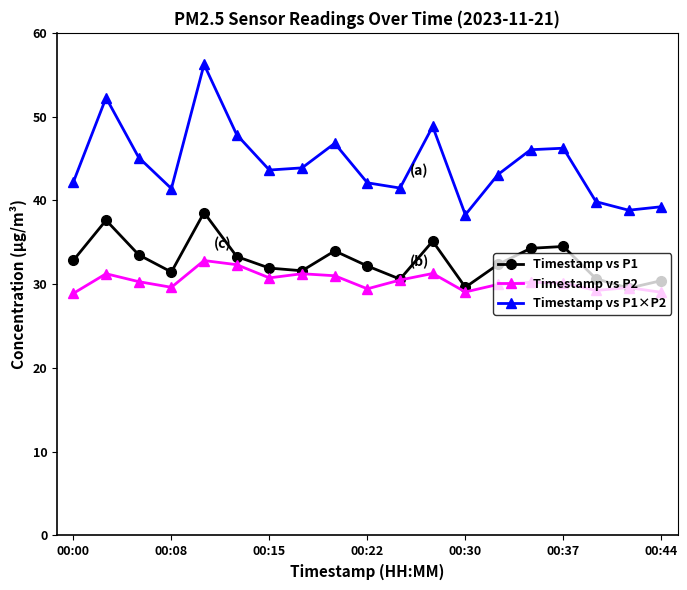

What is the value of the Timestamp vs P1 point at the 19th from the left?

30.4